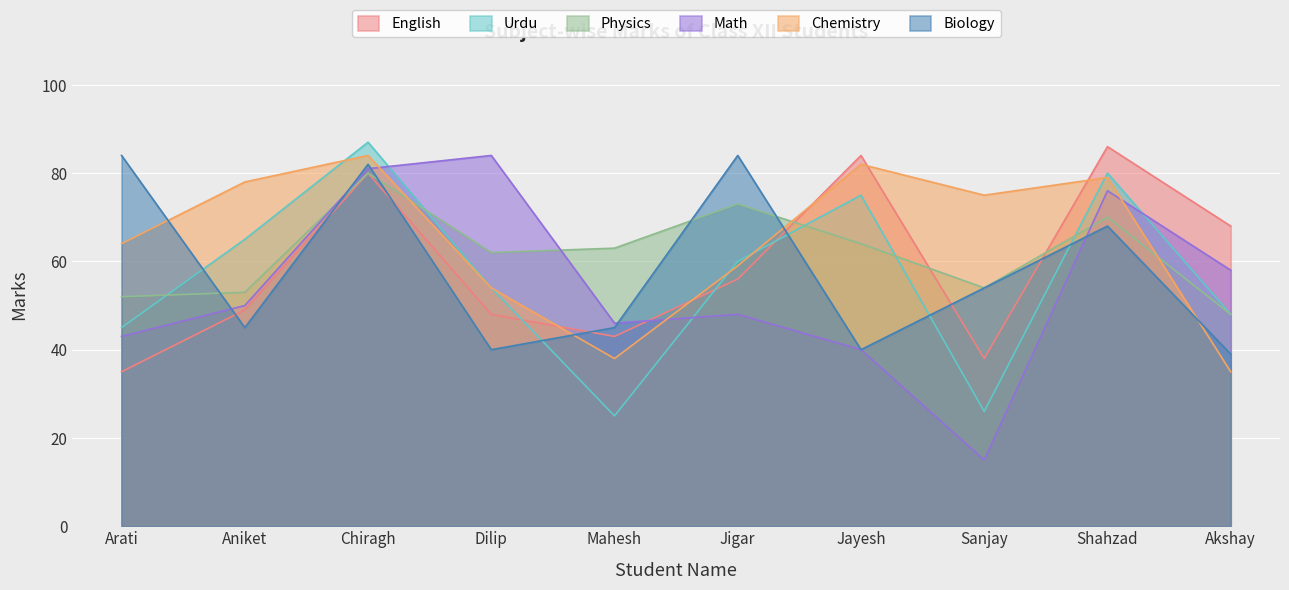

What position from the left is Jigar?

6